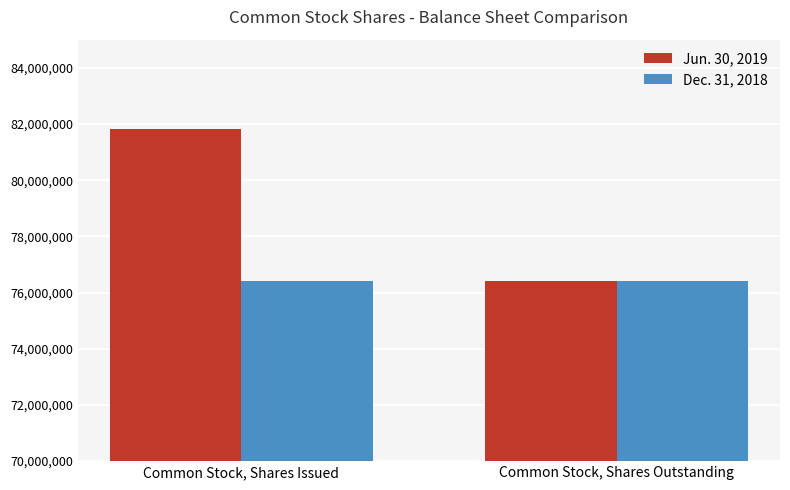

At which category is the sum across all series the highest?

Common Stock, Shares Issued